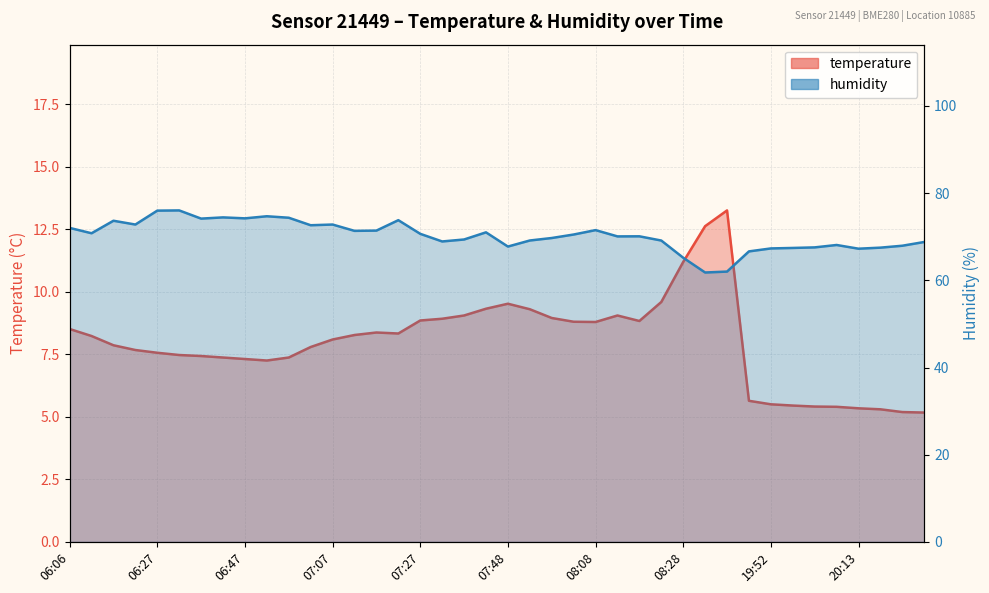

What position from the right is 19:57?

7